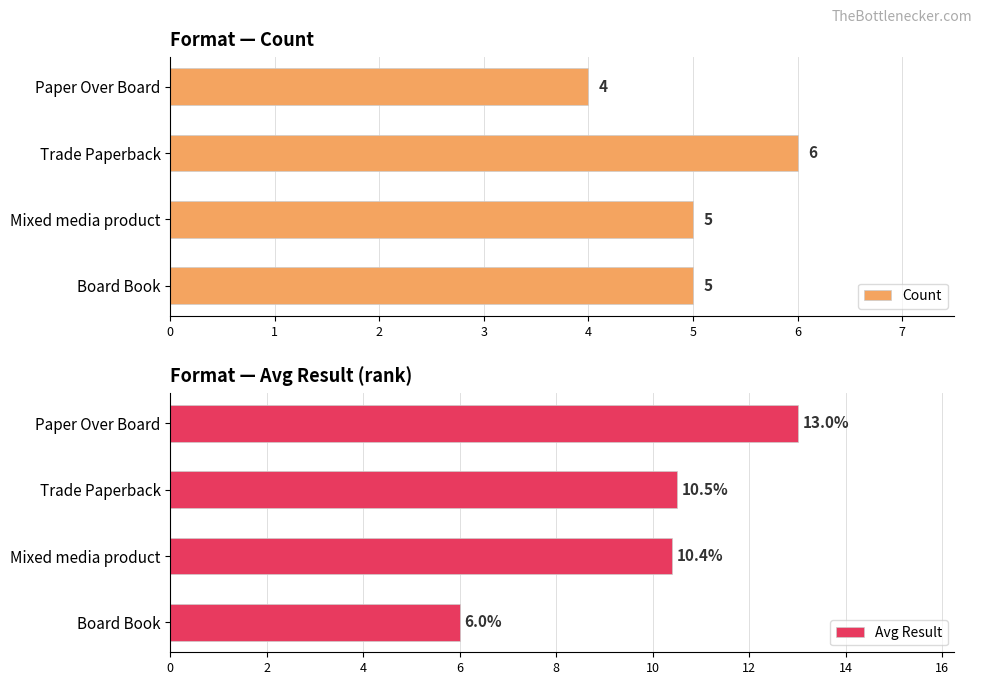

Which series has the largest total across all categories?

Avg Result